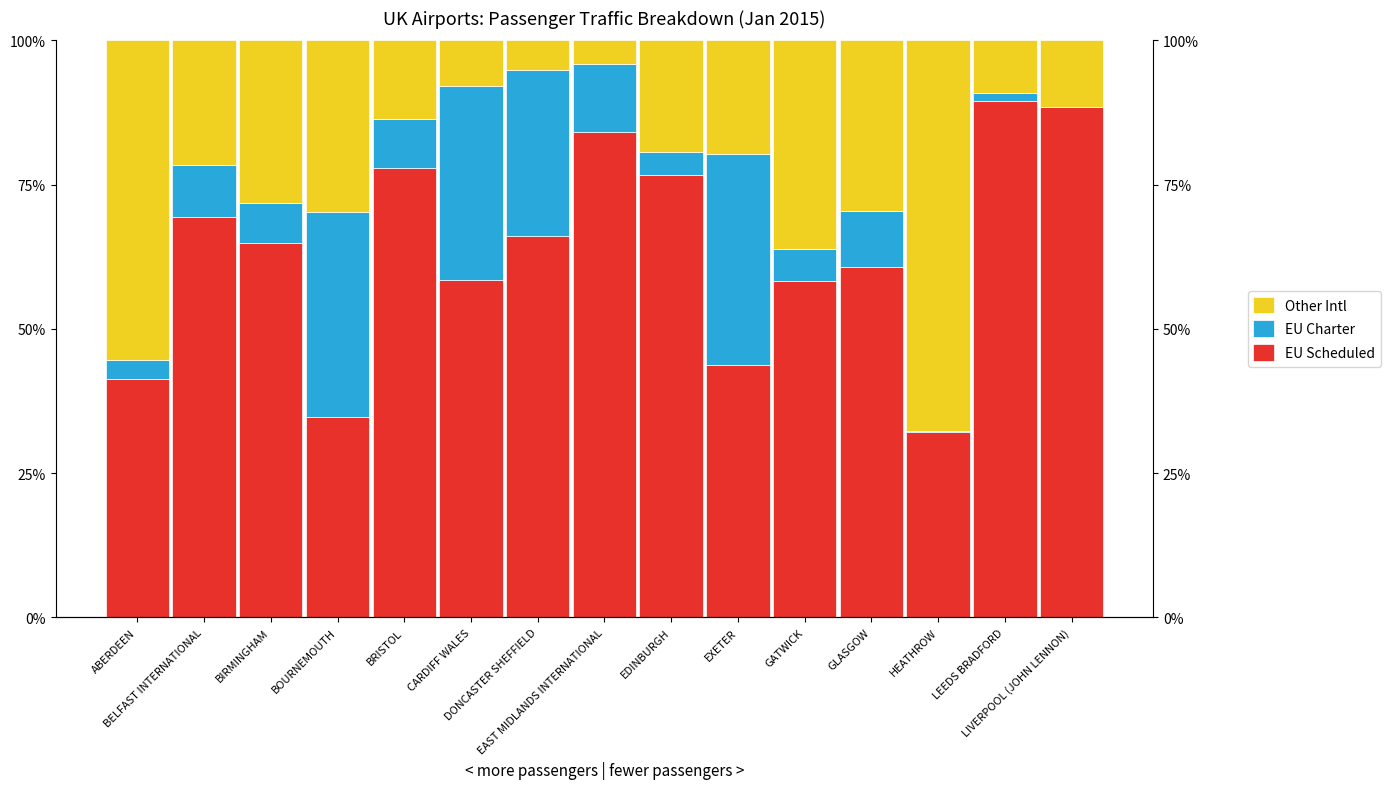

At which label does Other Intl reach its peak?

HEATHROW